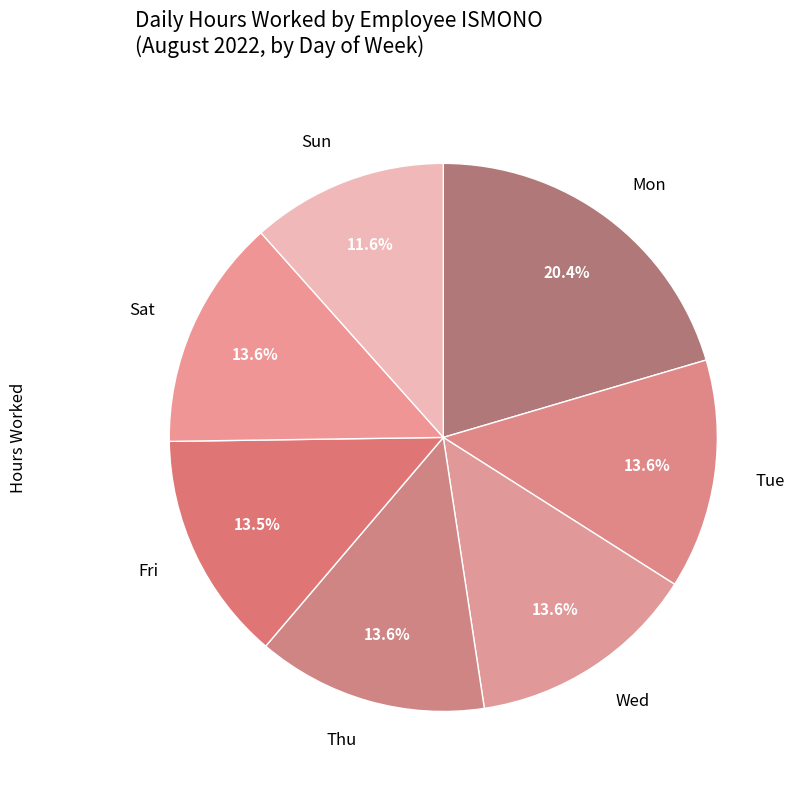

Is Sat the majority of the pie?

No